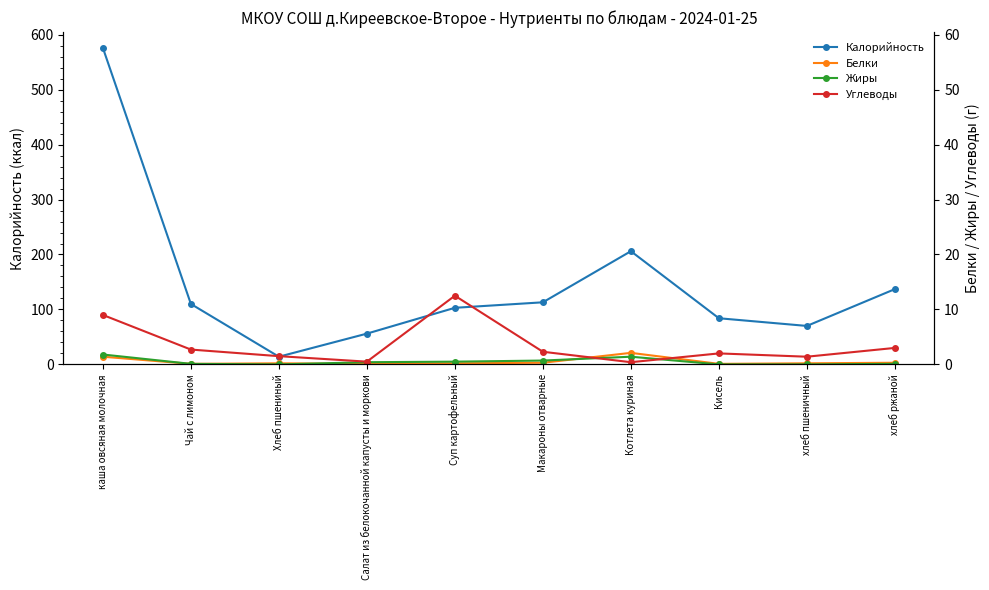

At which label is Калорийность closest to 295?

Котлета куриная